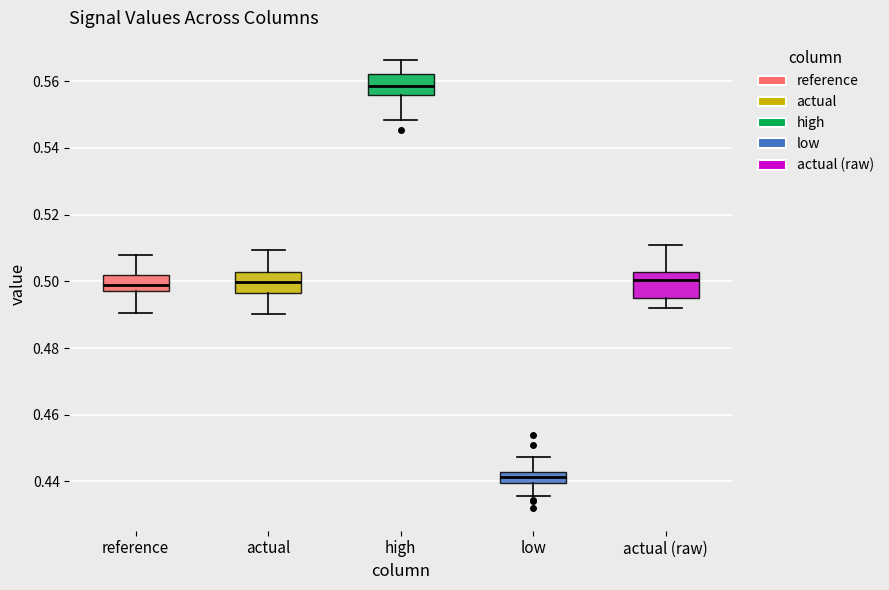

Which box's median line is the lowest?

low